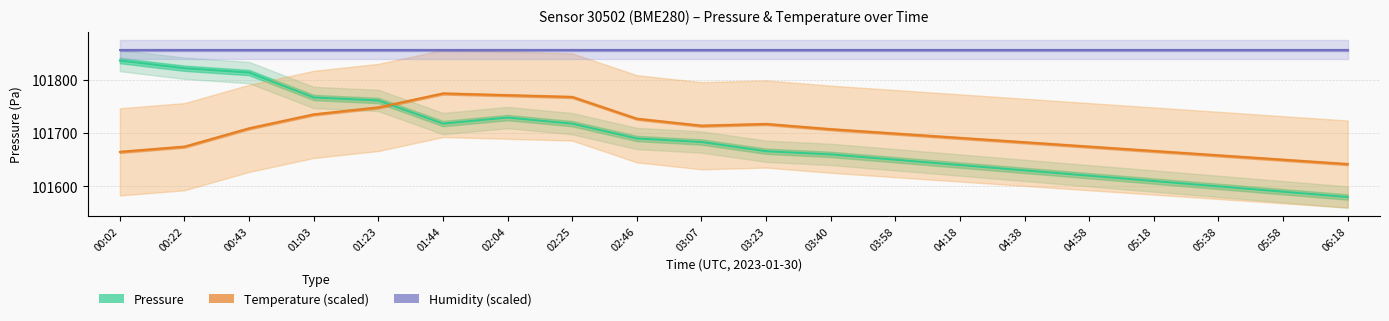

True or false: Humidity (%, scaled) has a value of 101856.0 at 02:25.

True